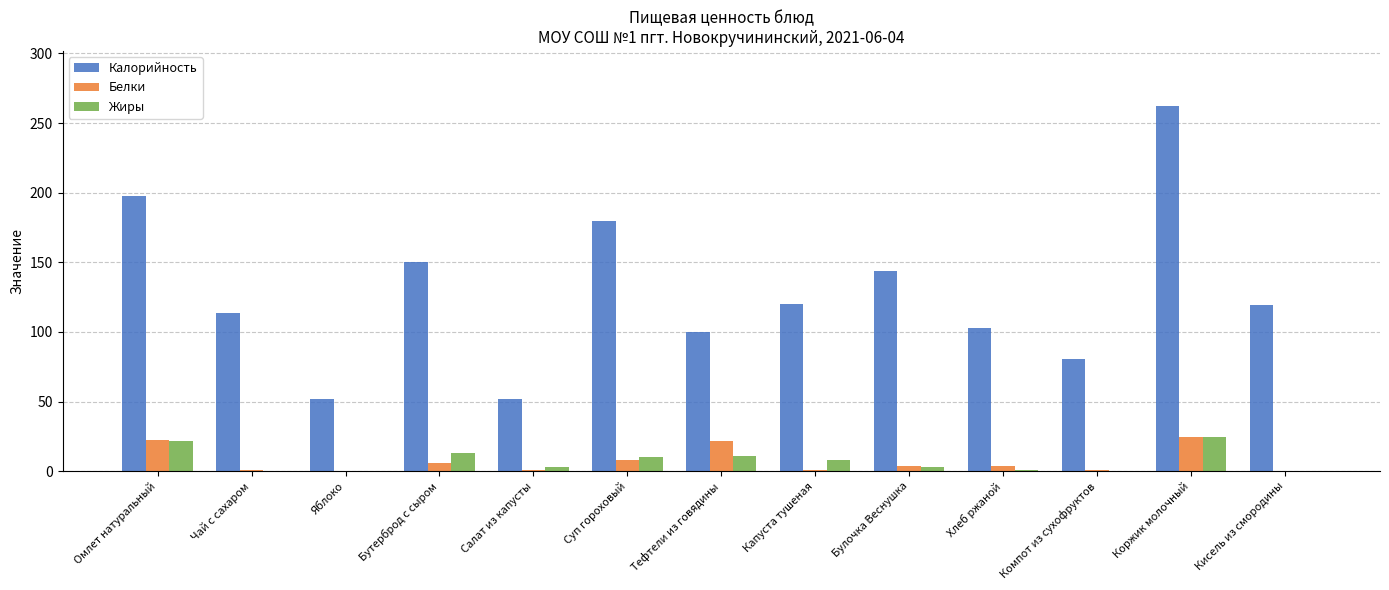

At which label does Калорийность reach its peak?

Коржик молочный